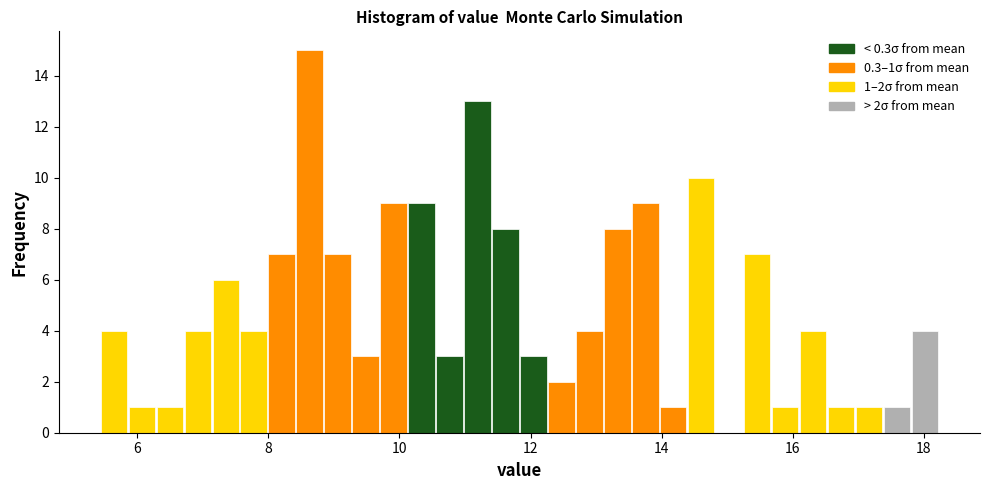

Around what value on the x-axis is the tallest bar? Give the approximate position of its centre, as read against the axis.

8.6